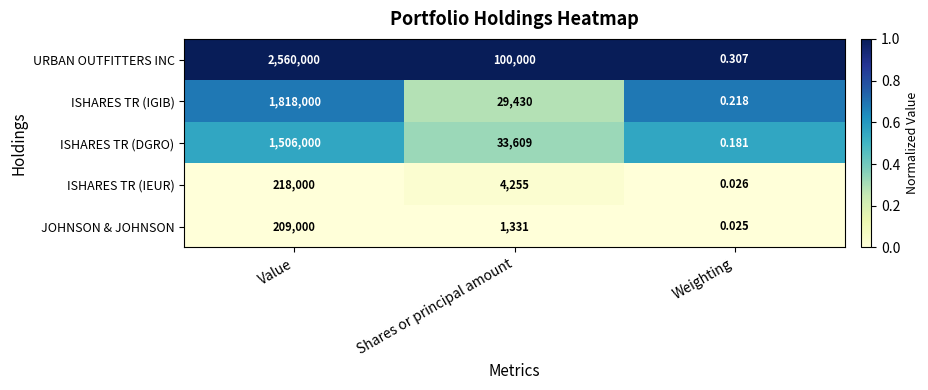

Which series has the largest range (max minus min)?

URBAN OUTFITTERS INC